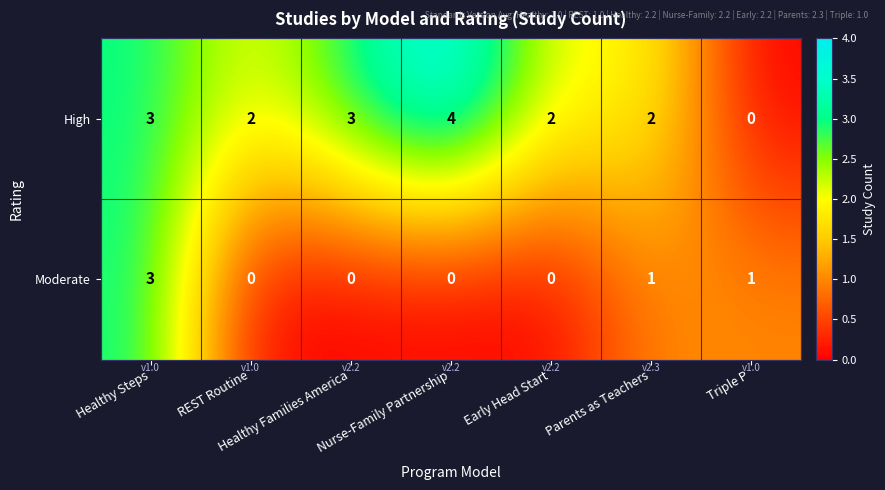

At which label does High first exceed 2?

Healthy Steps